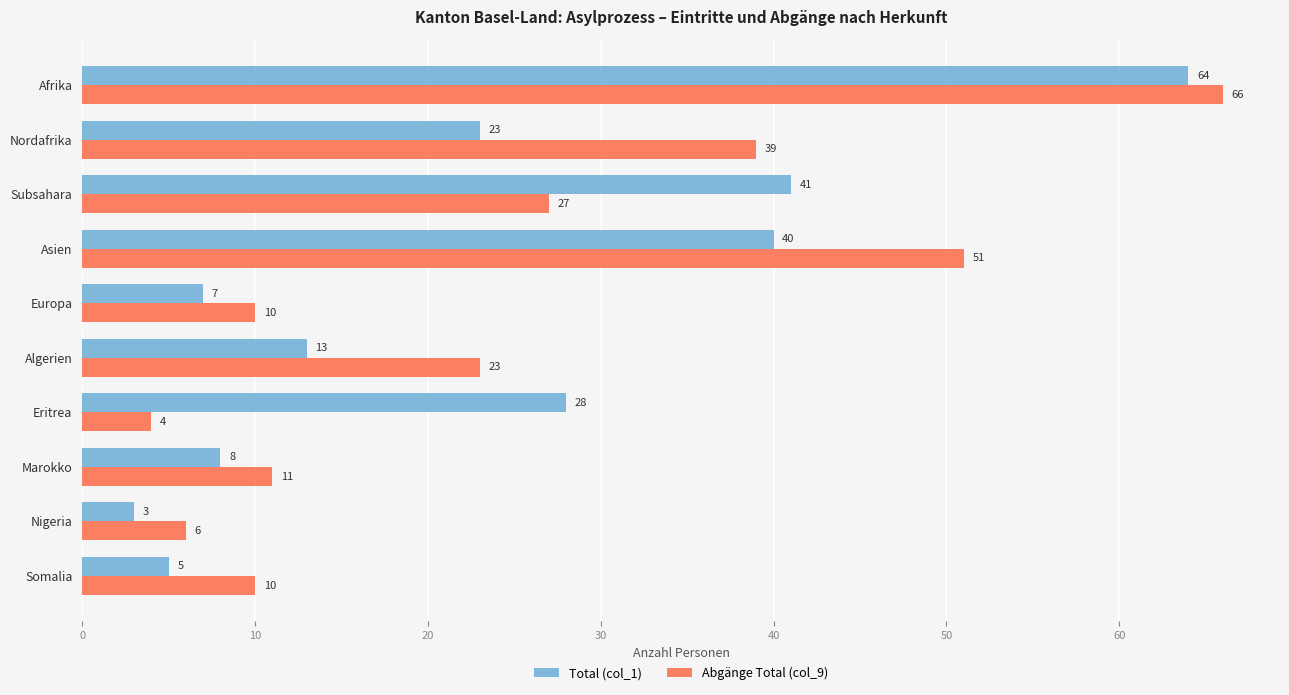

What is the average value of the Abgänge Total (col_9) series?

25